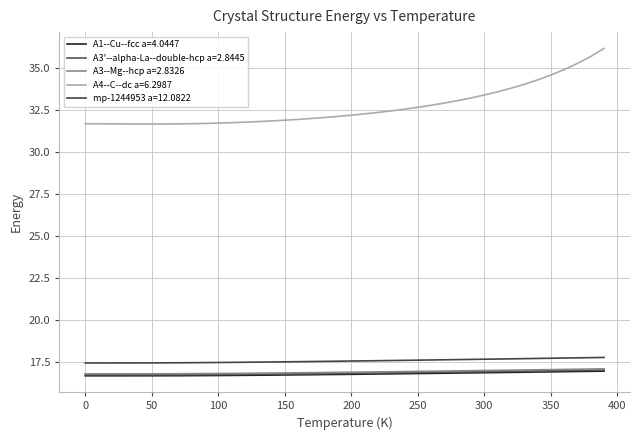

True or false: A4--C--dc a=6.2987 has more than 0 interior local peaks.

False